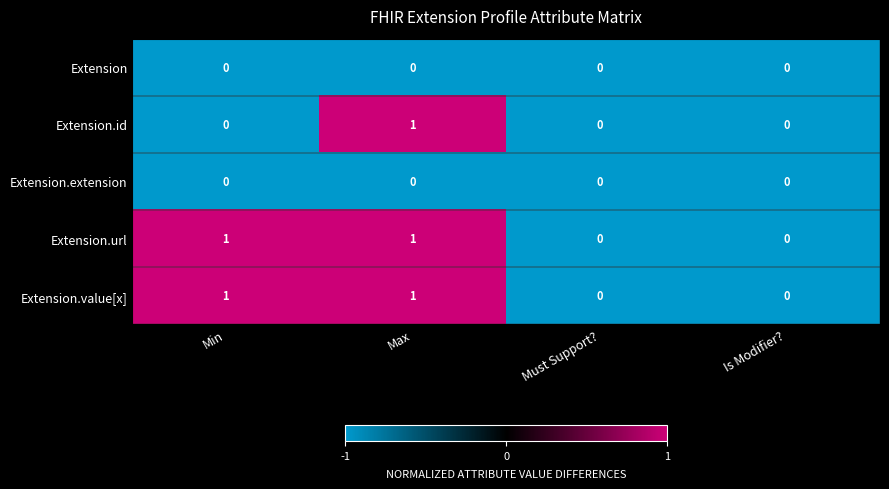

Which series changed the most between Min and Max?

Extension.id